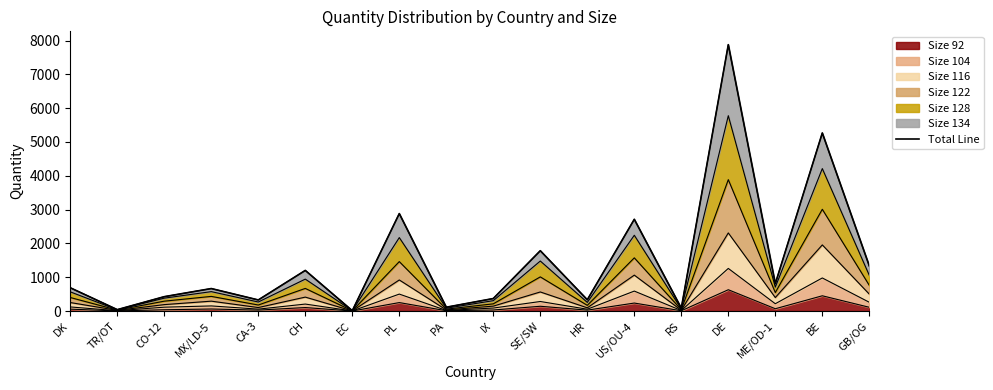

How many data points are less than 688?

9